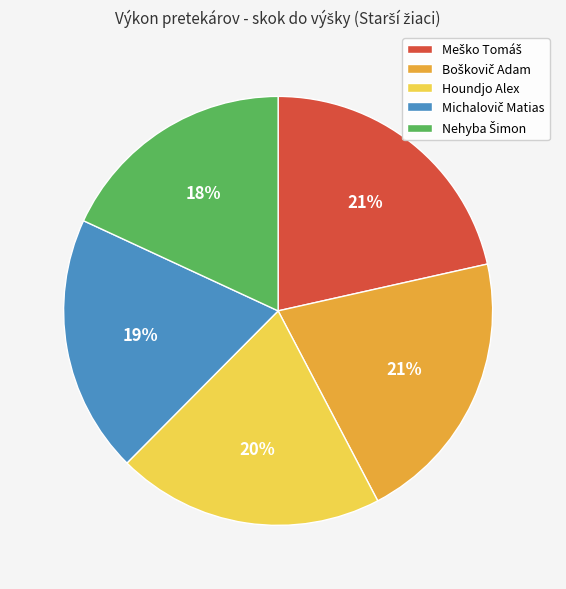

To the nearest percent, what portion does Houndjo Alex represent?

20%